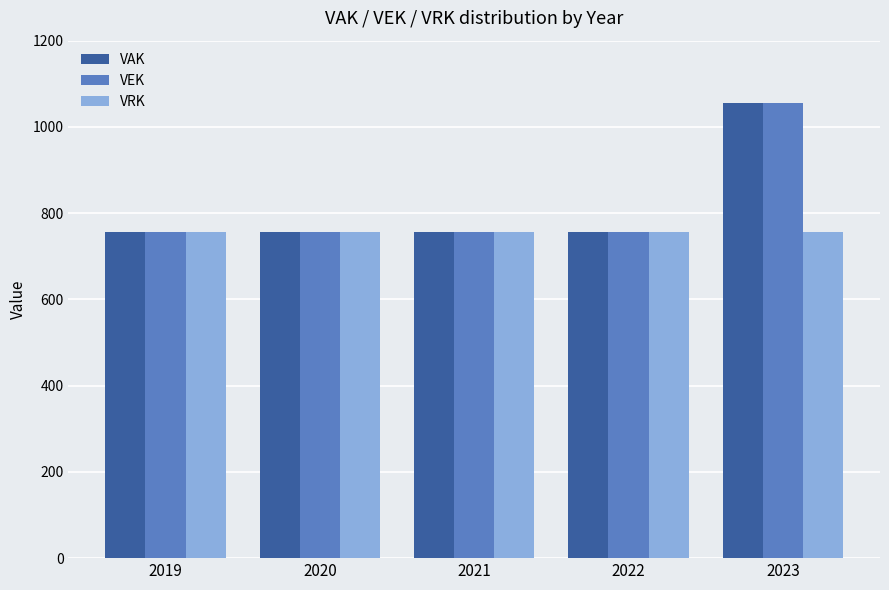

What is the minimum value shown in the chart?

756